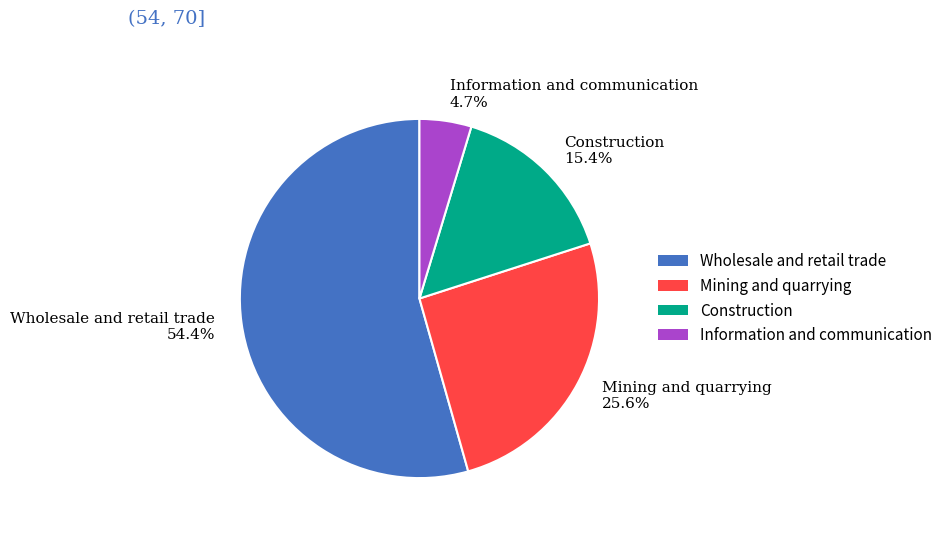

Between Wholesale and retail trade and Information and communication, which is larger?

Wholesale and retail trade